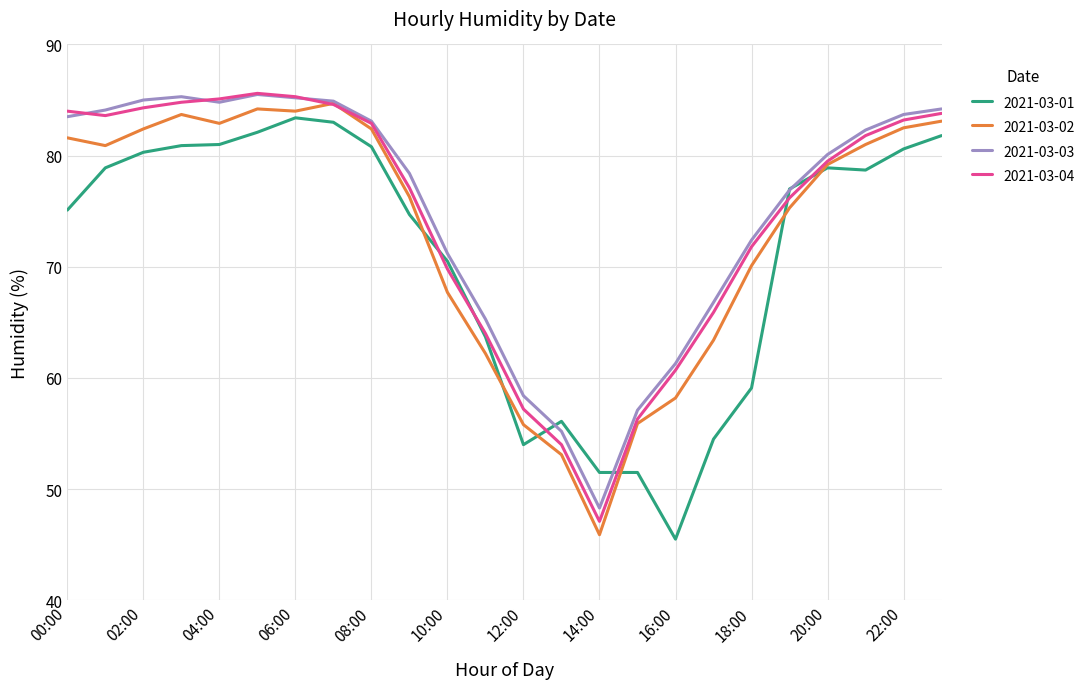

What is the highest value of the 2021-03-04 series?

85.6